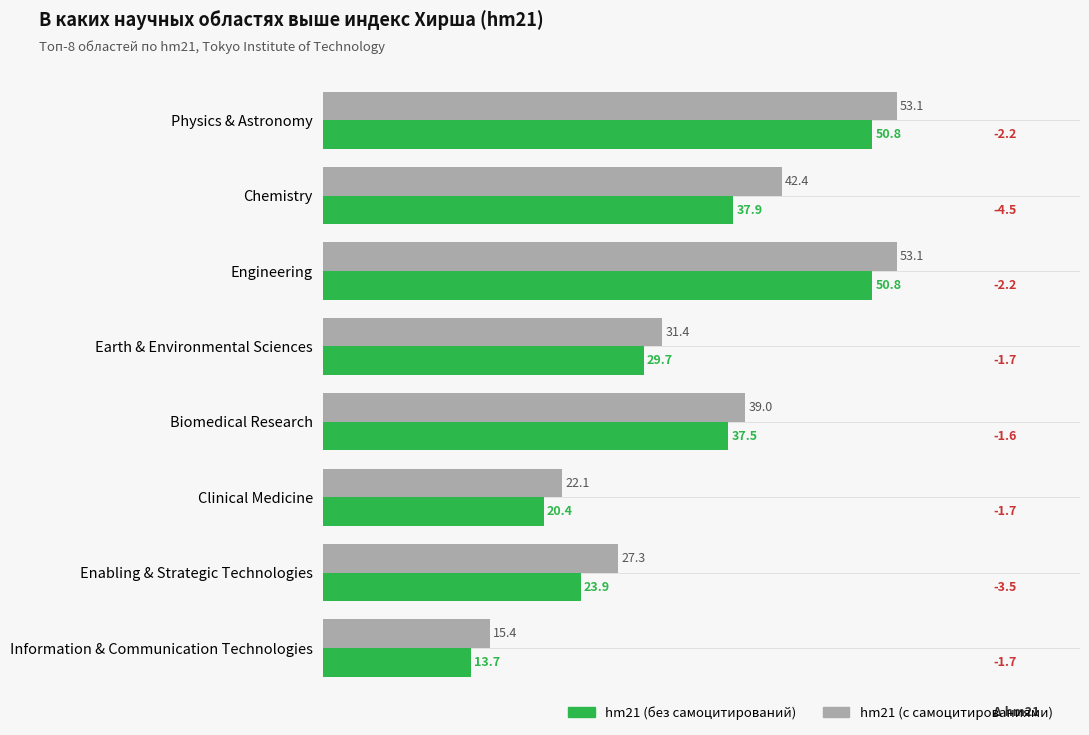

What is the difference between the highest and lowest values at Chemistry?

4.5